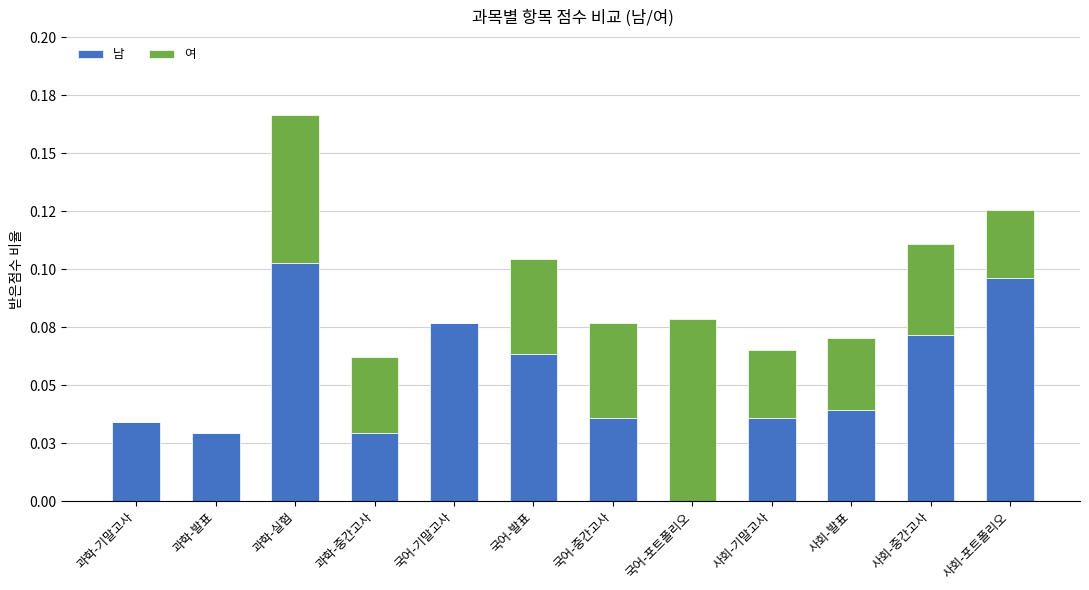

True or false: 여 has a value of 0.0 at 사회-포트폴리오.

False